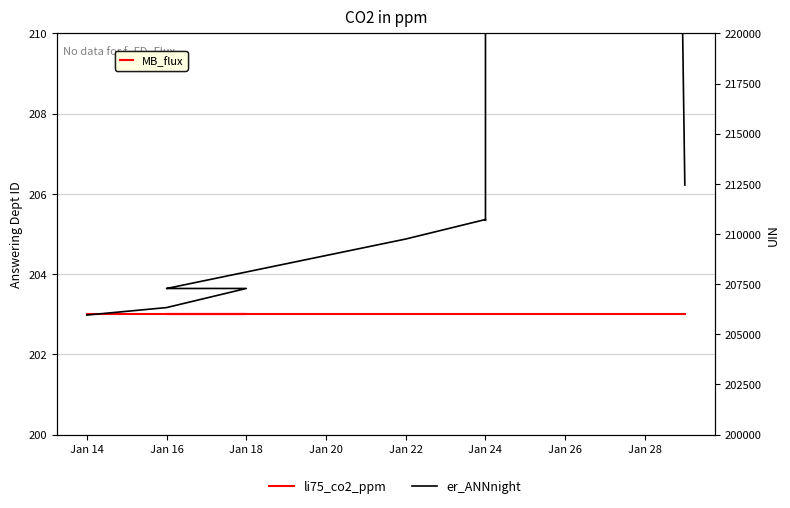

Is this an area chart (filled region under the line)?

No